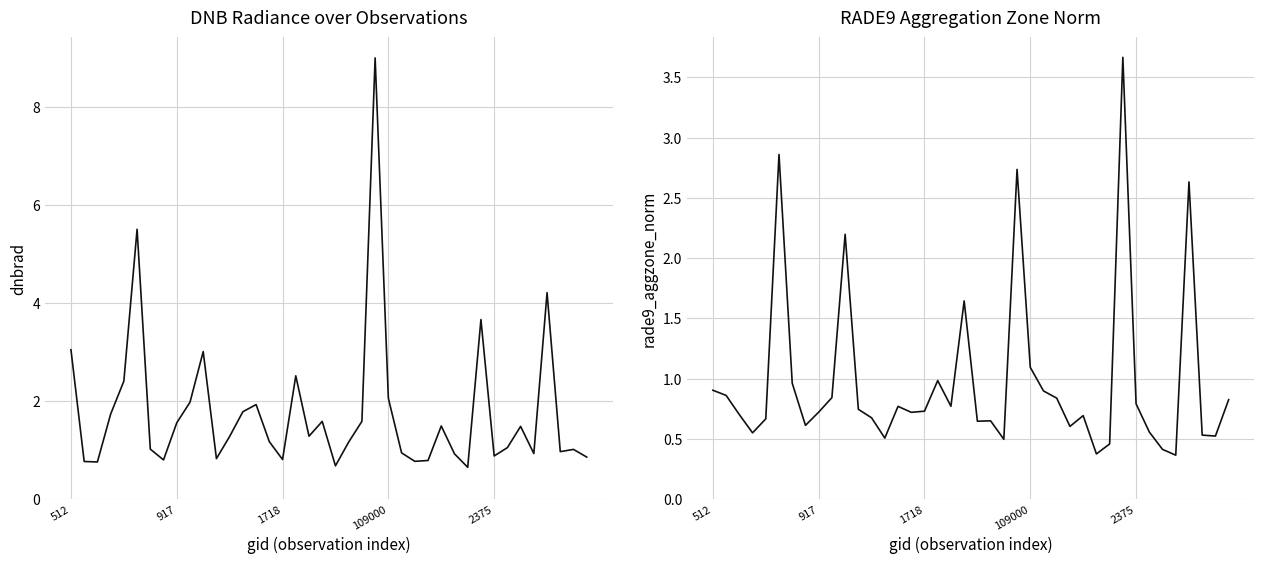

Is the value of rade9_aggzone_norm at 39 greater than the value of dnbrad at 13?

No